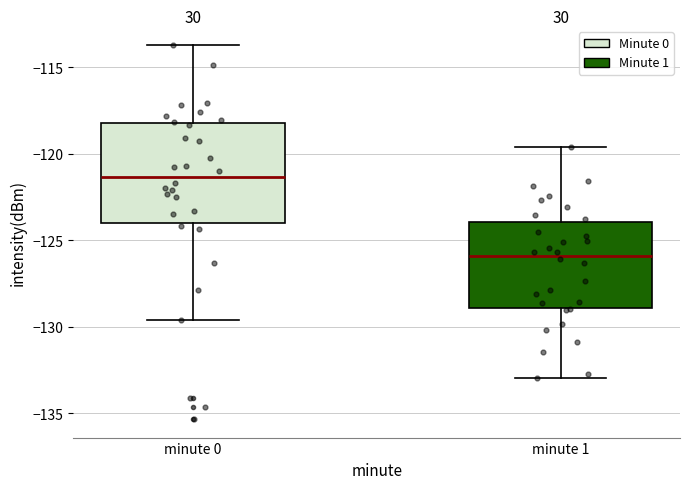

Reading left to right, transcribe this box plot: for each box, give where its median line is, the range the box spans, and where its two whiskers end, as read against the y-axis. The values are not printed on the chart, so give them approximately, as read against the axis.

minute 0: median -121.5, box -124.0 to -118.0, whiskers -129.5 to -113.5
minute 1: median -126.0, box -129.0 to -124.0, whiskers -133.0 to -119.5